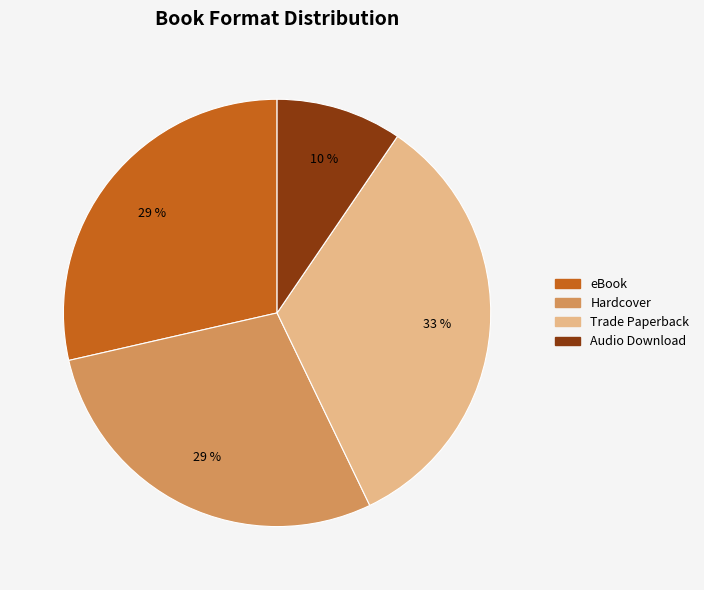

To the nearest percent, what portion does eBook represent?

29%